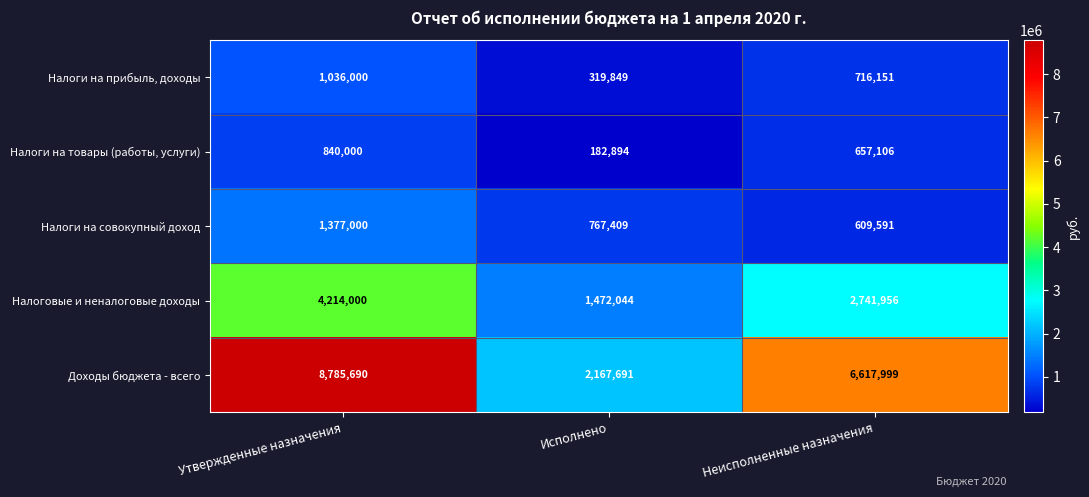

Which series has the largest total across all categories?

Доходы бюджета - всего